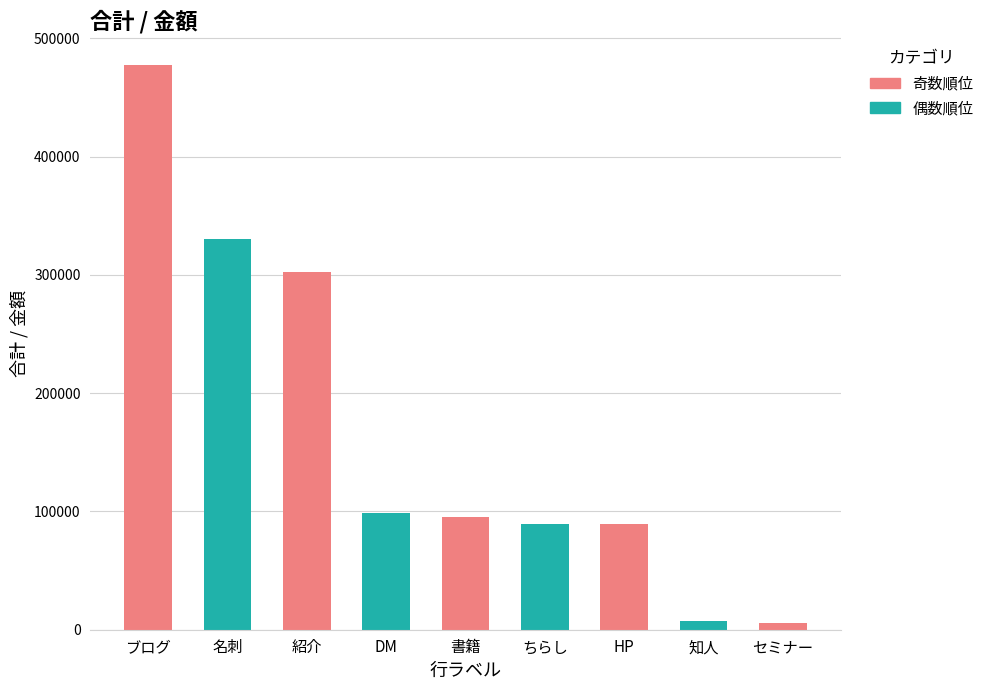

Which has a higher value, 名刺 or ブログ?

ブログ